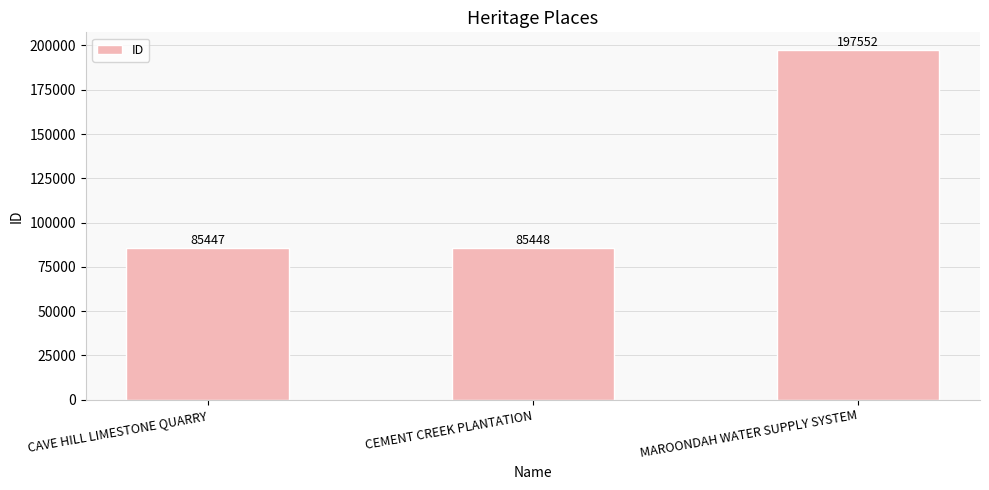

Rank the categories by value from lowest to highest.

CAVE HILL LIMESTONE QUARRY, CEMENT CREEK PLANTATION, MAROONDAH WATER SUPPLY SYSTEM